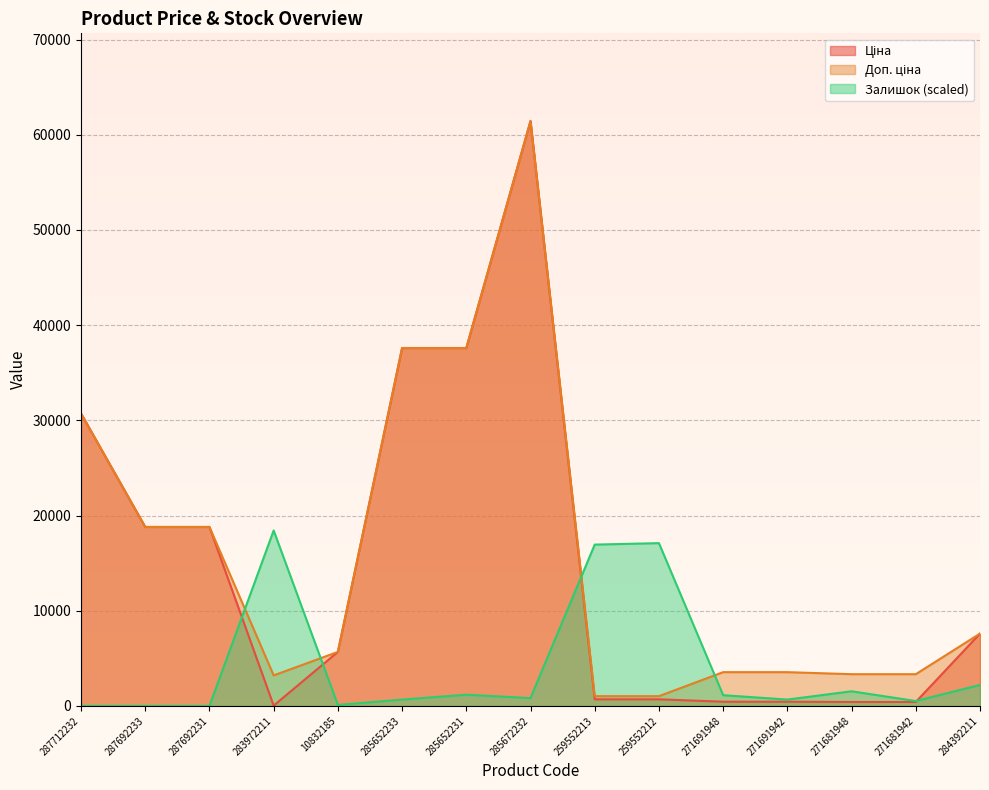

After their last crossing, which series has the higher values: Залишок or Ціна?

Ціна